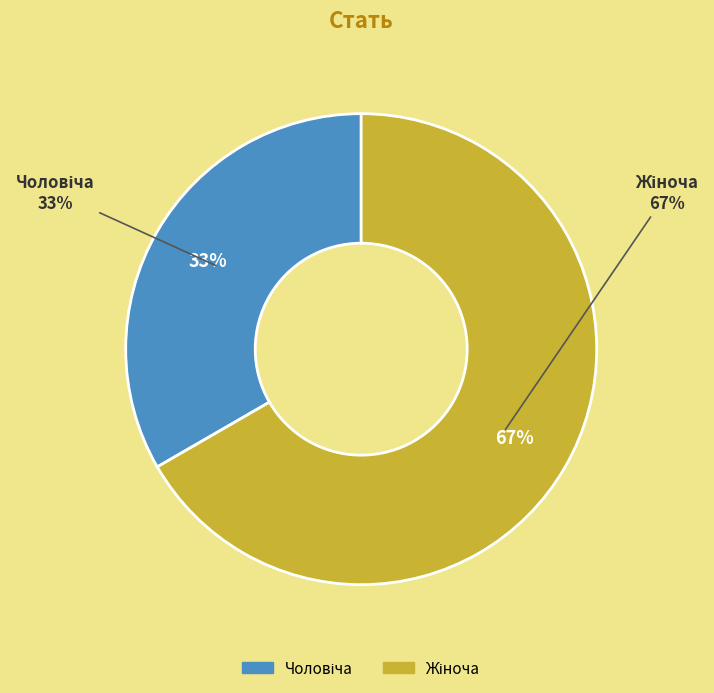

True or false: Чоловіча accounts for 19% of the total.

False